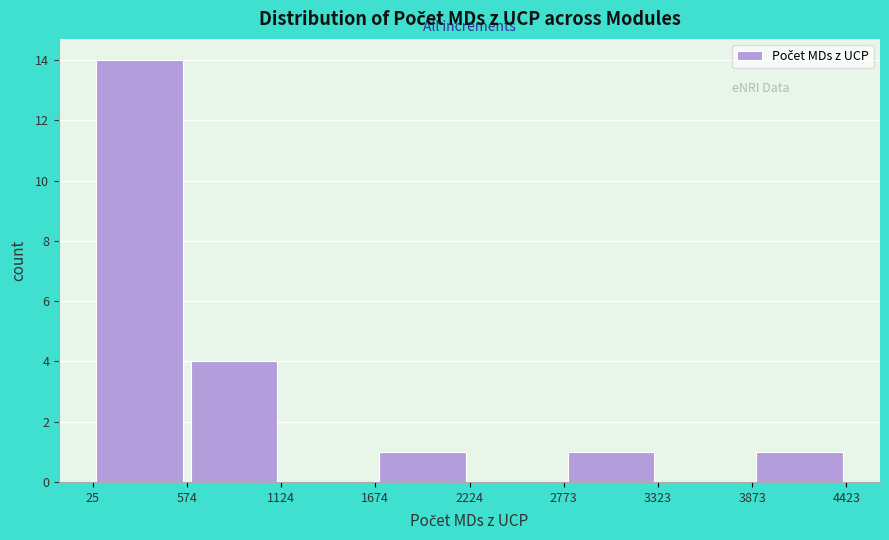

Which range on the x-axis has the tallest bar?

25 to 574